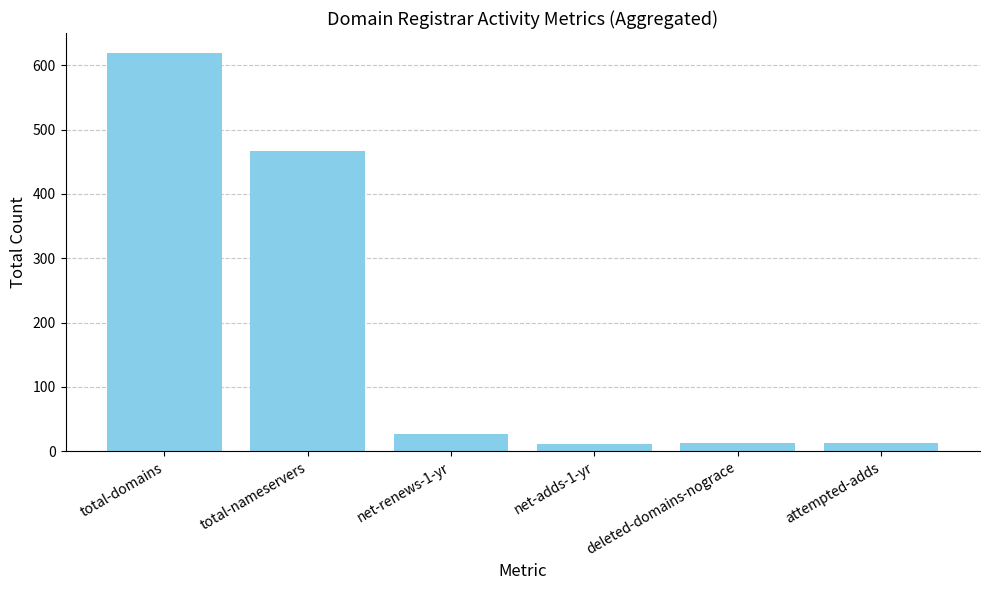

The value at attempted-adds is 13. True or false?

True